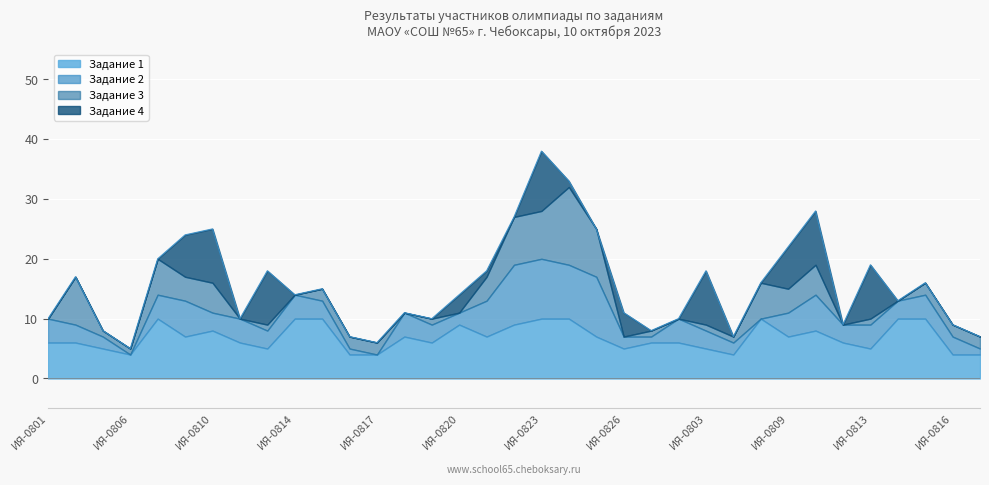

Is it true that Задание 1 equals 6 at ИЯ-0817?

False